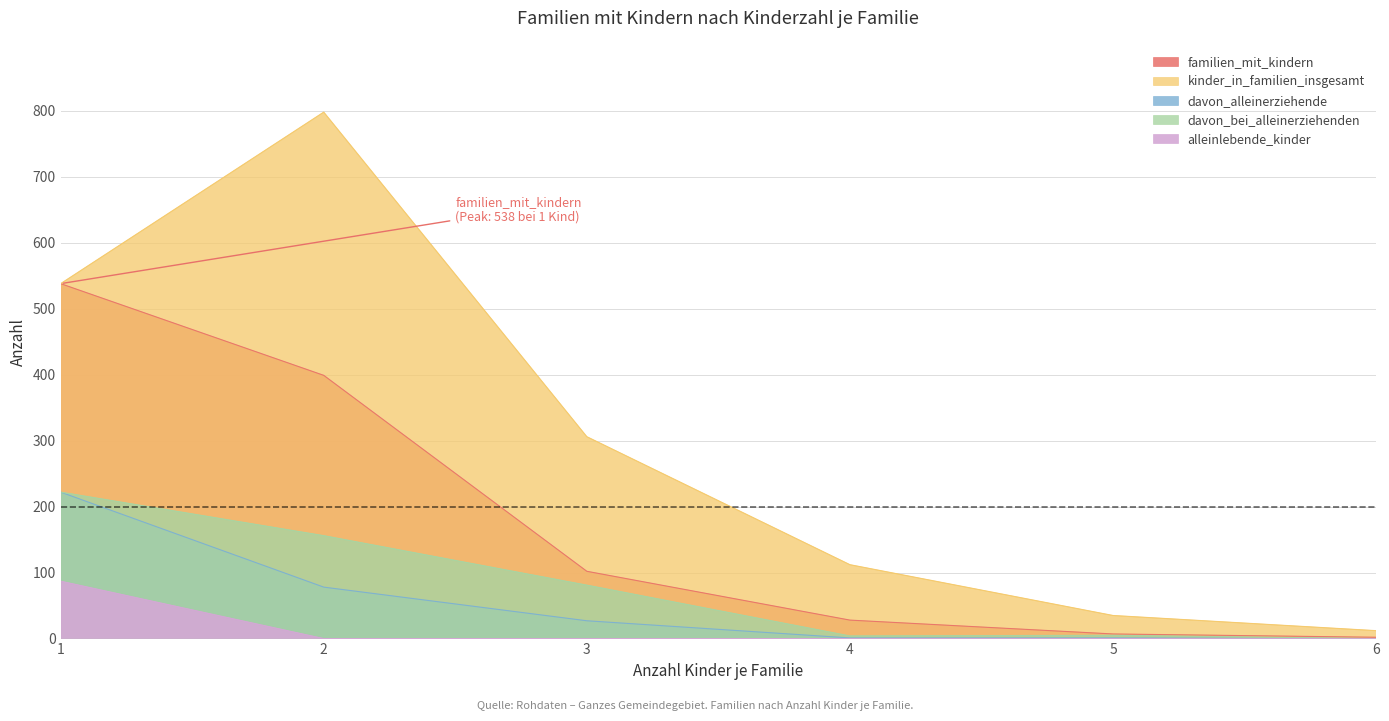

Which series has the widest spread of values?

kinder_in_familien_insgesamt